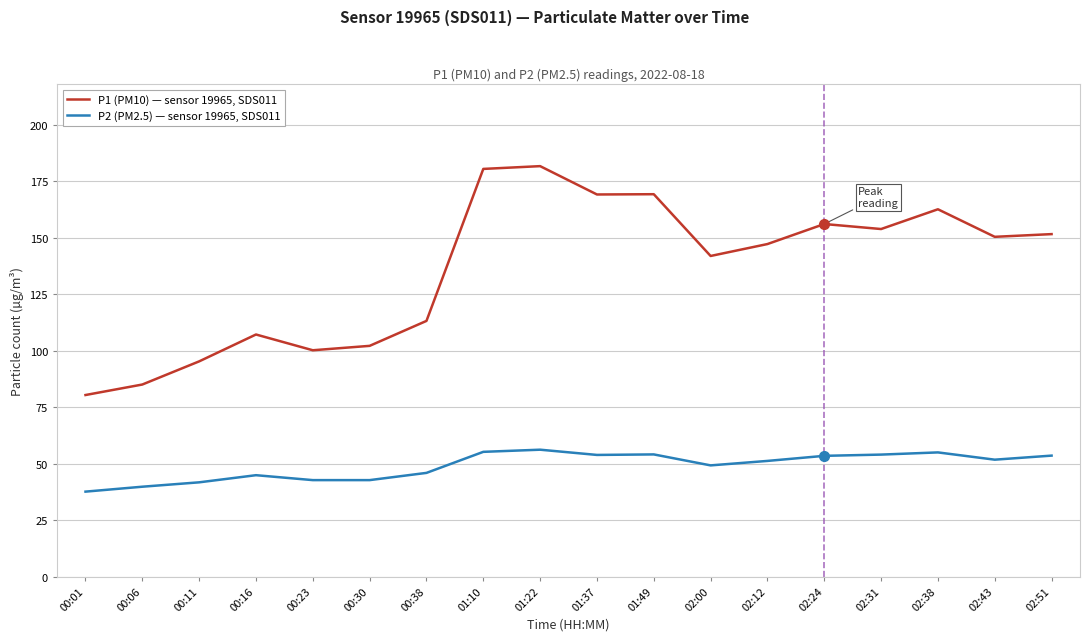

In P1 (PM10) — sensor 19965, SDS011, how many points are lower than both neighbors (excluding endpoints)?

5